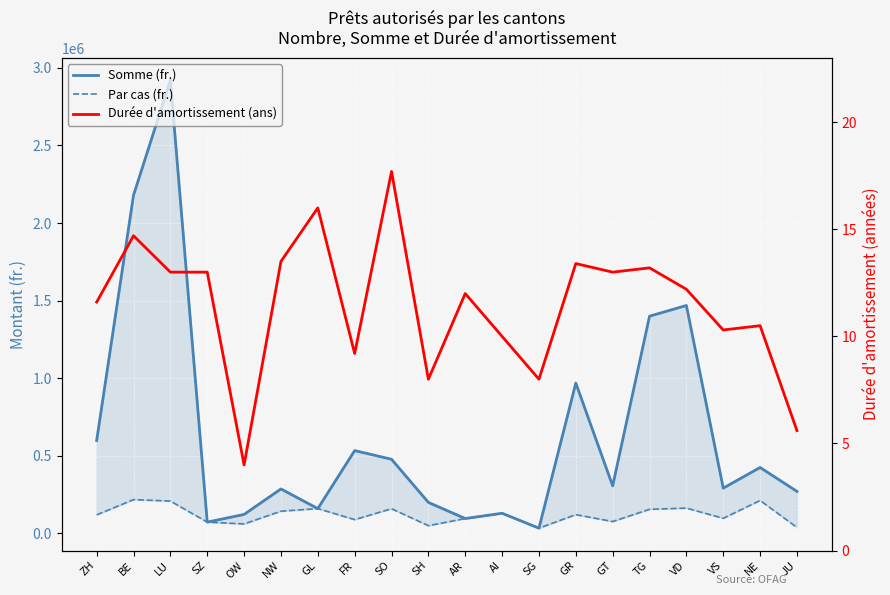

At ZH, list the series in order from smallest to largest.

Durée d'amortissement (ans), Par cas (fr.), Somme (fr.)